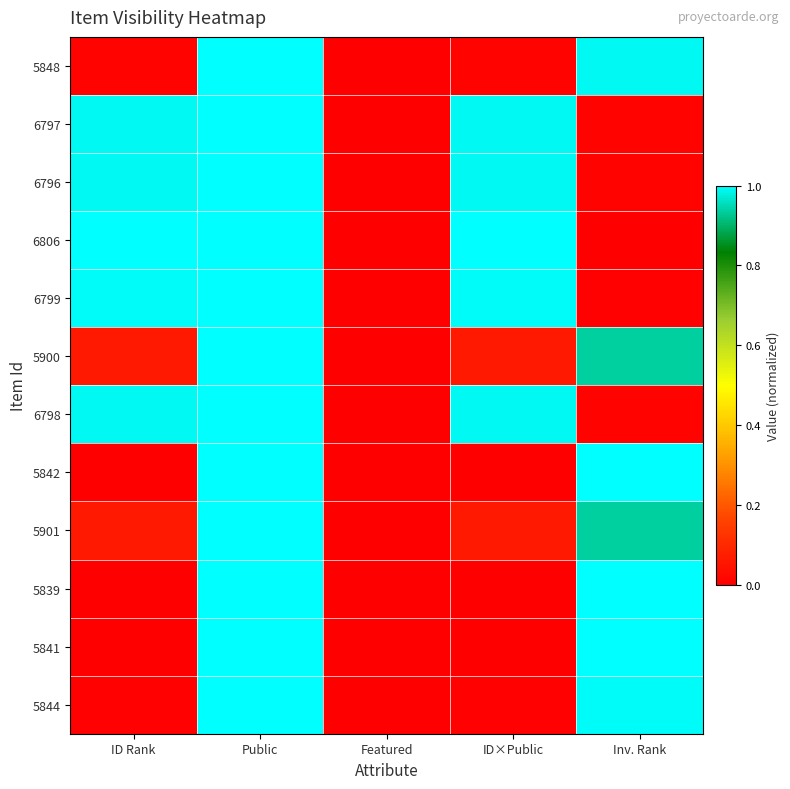

Rank the series at ID×Public from highest to lowest value.

6806, 6799, 6798, 6797, 6796, 5901, 5900, 5848, 5844, 5842, 5841, 5839